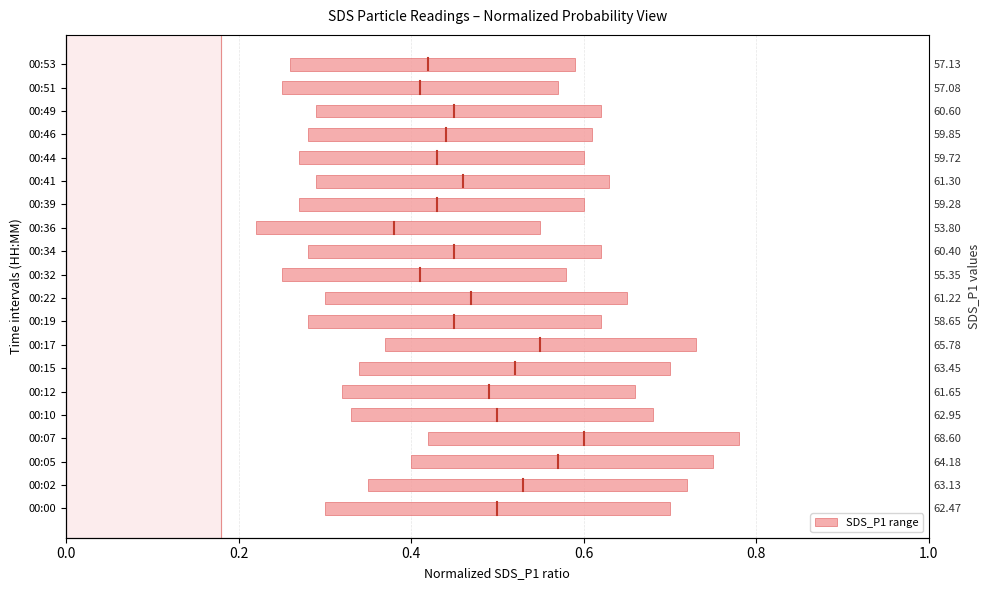

Are the bars horizontal?

Yes